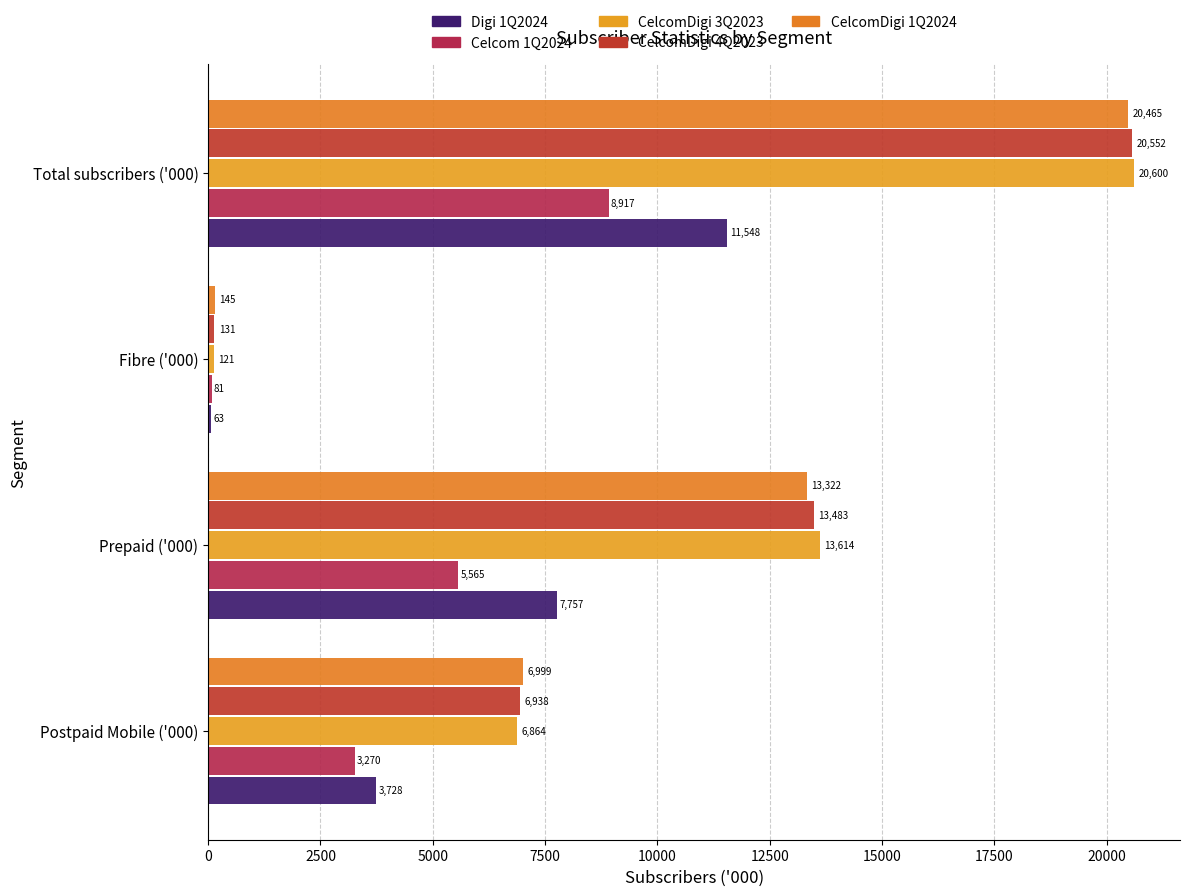

At which category does the chart reach its peak across all series?

Total subscribers ('000)